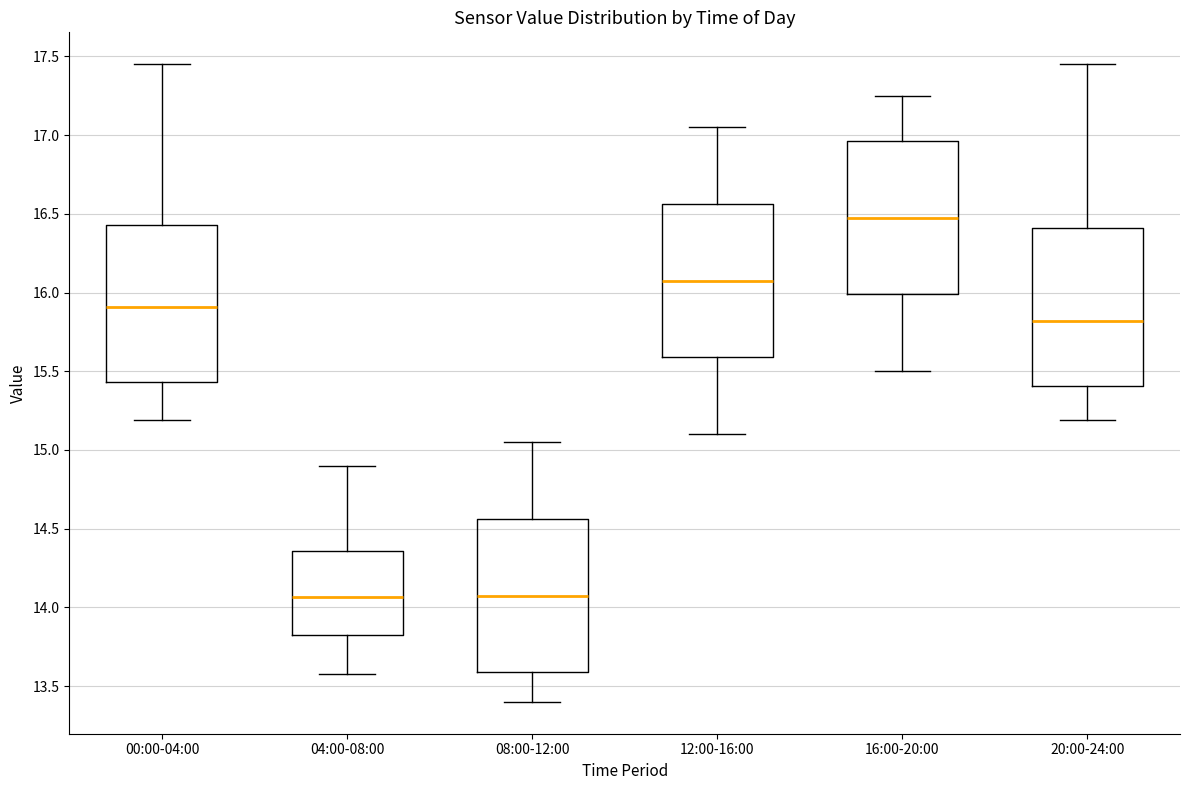

Reading left to right, transcribe this box plot: for each box, give where its median line is, the range the box spans, and where its two whiskers end, as read against the y-axis. The values are not printed on the chart, so give them approximately, as read against the axis.

00:00-04:00: median 15.90, box 15.45 to 16.45, whiskers 15.20 to 17.45
04:00-08:00: median 14.05, box 13.80 to 14.35, whiskers 13.60 to 14.90
08:00-12:00: median 14.10, box 13.60 to 14.55, whiskers 13.40 to 15.05
12:00-16:00: median 16.10, box 15.60 to 16.55, whiskers 15.10 to 17.05
16:00-20:00: median 16.50, box 16.00 to 16.95, whiskers 15.50 to 17.25
20:00-24:00: median 15.80, box 15.40 to 16.40, whiskers 15.20 to 17.45